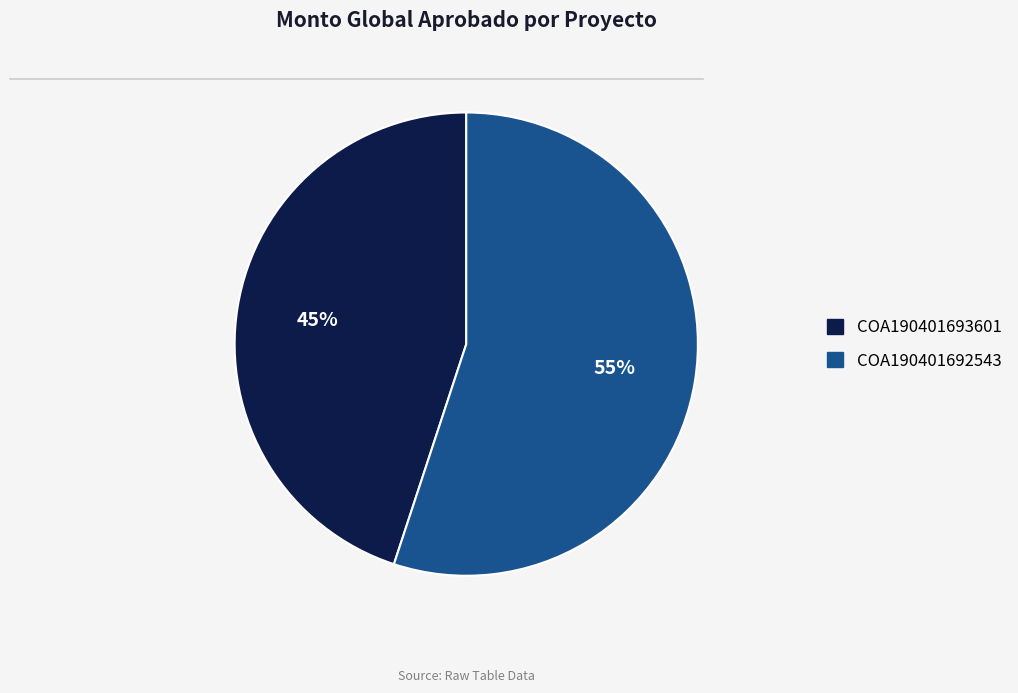

Is it true that COA190401693601 is 34% of the pie?

False